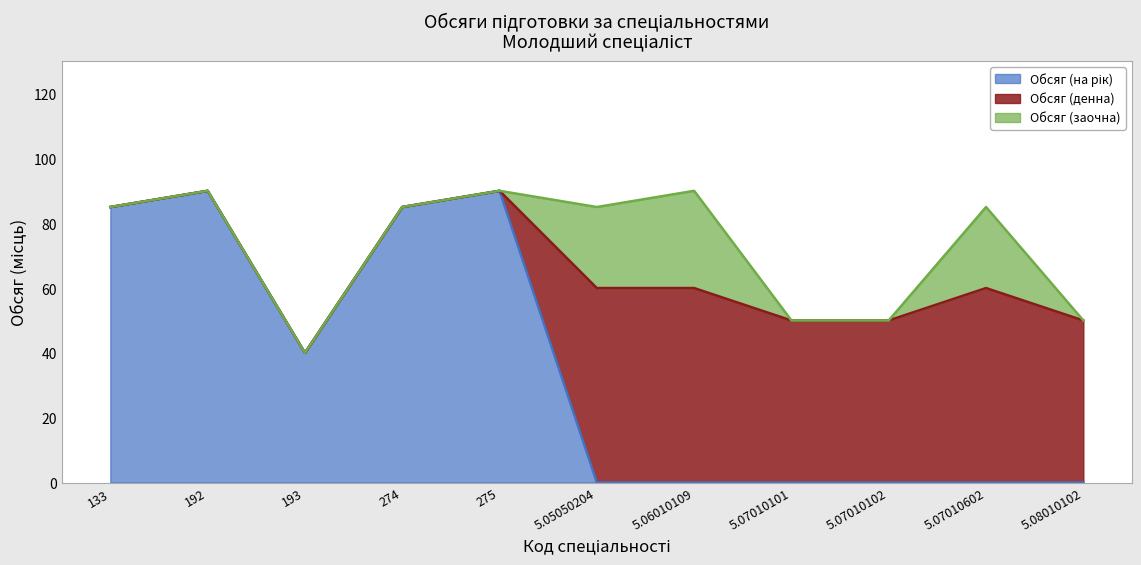

What is the greatest value displayed?

90